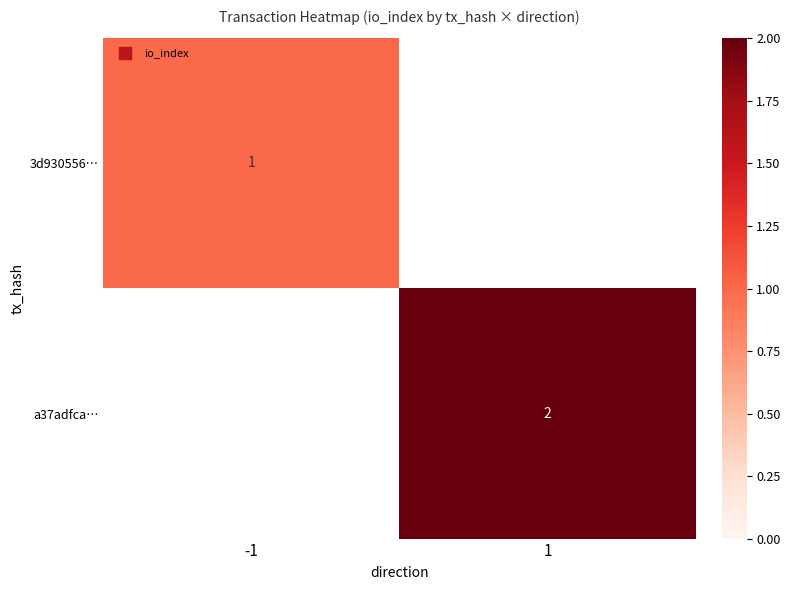

The value of 3d930556… at -1 is 1. True or false?

True